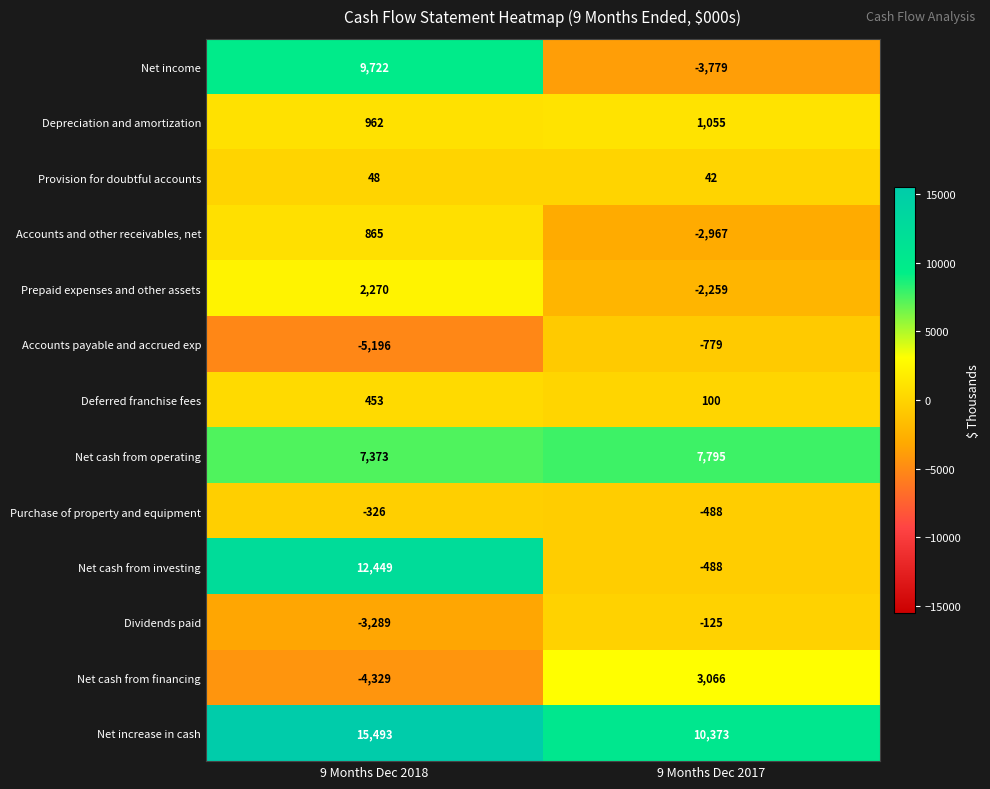

Reading left to right, list all the values displayed in this chart.

Net income: 9 Months Dec 2018=9722	9 Months Dec 2017=-3779
Depreciation and amortization: 9 Months Dec 2018=962	9 Months Dec 2017=1055
Provision for doubtful accounts: 9 Months Dec 2018=48	9 Months Dec 2017=42
Accounts and other receivables, net: 9 Months Dec 2018=865	9 Months Dec 2017=-2967
Prepaid expenses and other assets: 9 Months Dec 2018=2270	9 Months Dec 2017=-2259
Accounts payable and accrued exp: 9 Months Dec 2018=-5196	9 Months Dec 2017=-779
Deferred franchise fees: 9 Months Dec 2018=453	9 Months Dec 2017=100
Net cash from operating: 9 Months Dec 2018=7373	9 Months Dec 2017=7795
Purchase of property and equipment: 9 Months Dec 2018=-326	9 Months Dec 2017=-488
Net cash from investing: 9 Months Dec 2018=12449	9 Months Dec 2017=-488
Dividends paid: 9 Months Dec 2018=-3289	9 Months Dec 2017=-125
Net cash from financing: 9 Months Dec 2018=-4329	9 Months Dec 2017=3066
Net increase in cash: 9 Months Dec 2018=15493	9 Months Dec 2017=10373